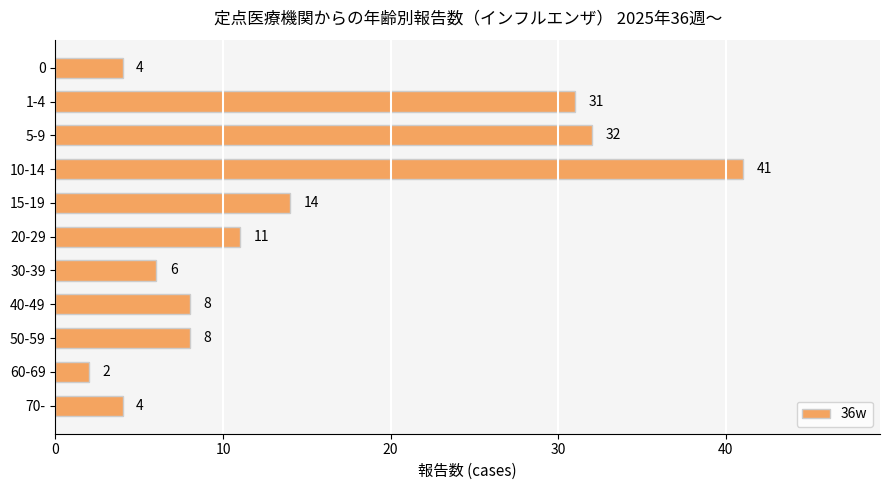

Count the number of data series in this chart.

1